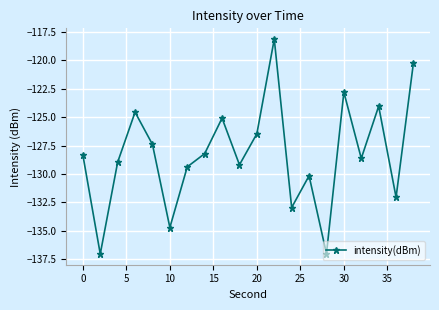

What is the sum of all values?

-2565.4